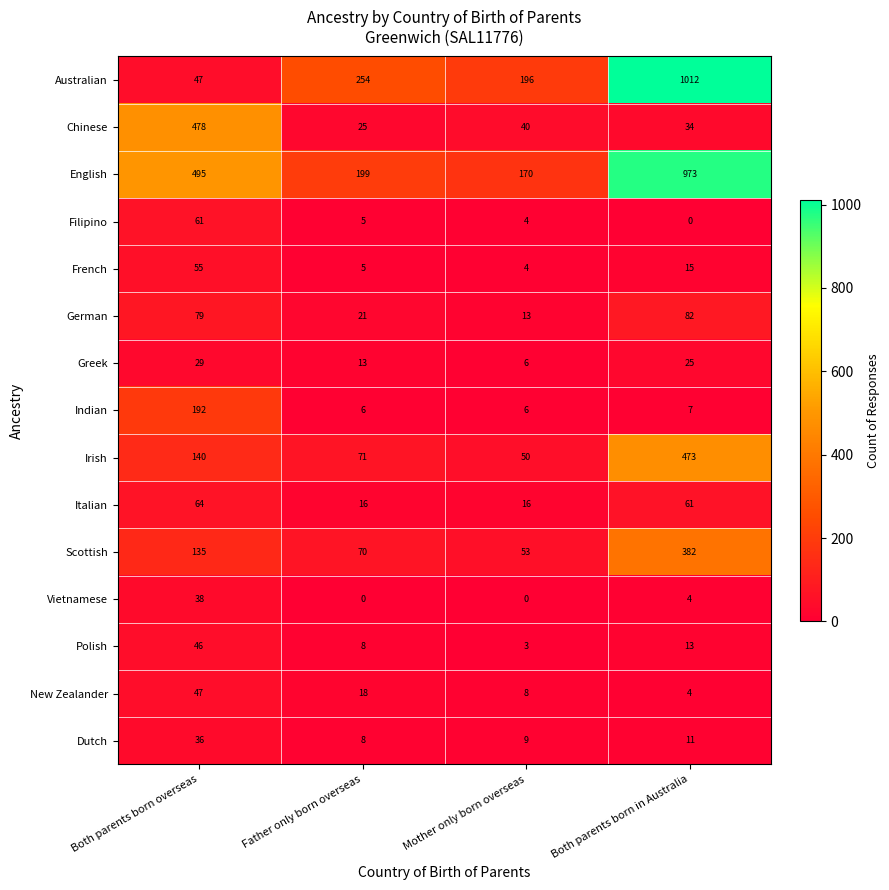

How many values in the Greek series are below 25?

2